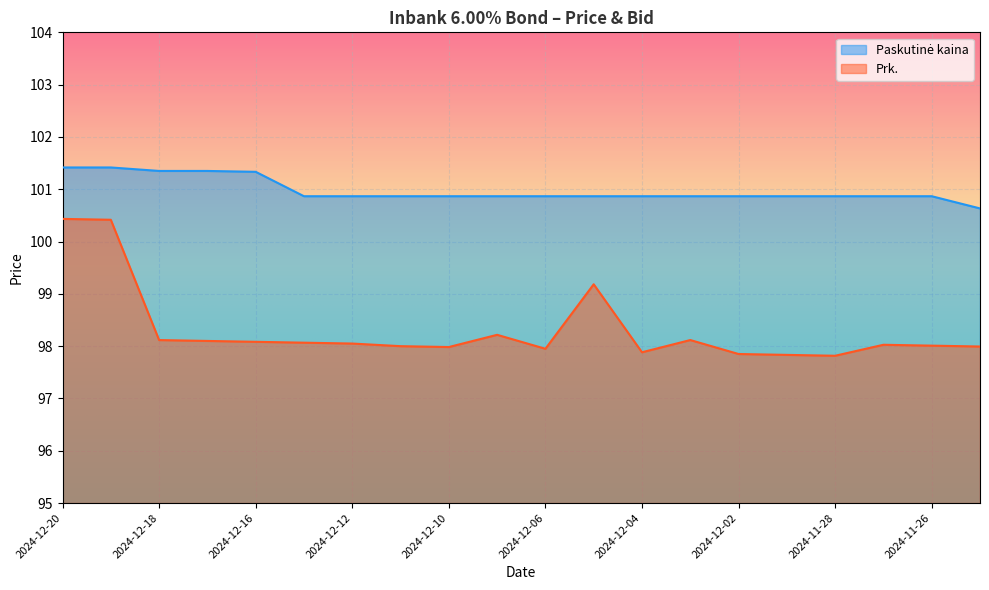

What is the label of the 7th point from the left?

2024-12-12